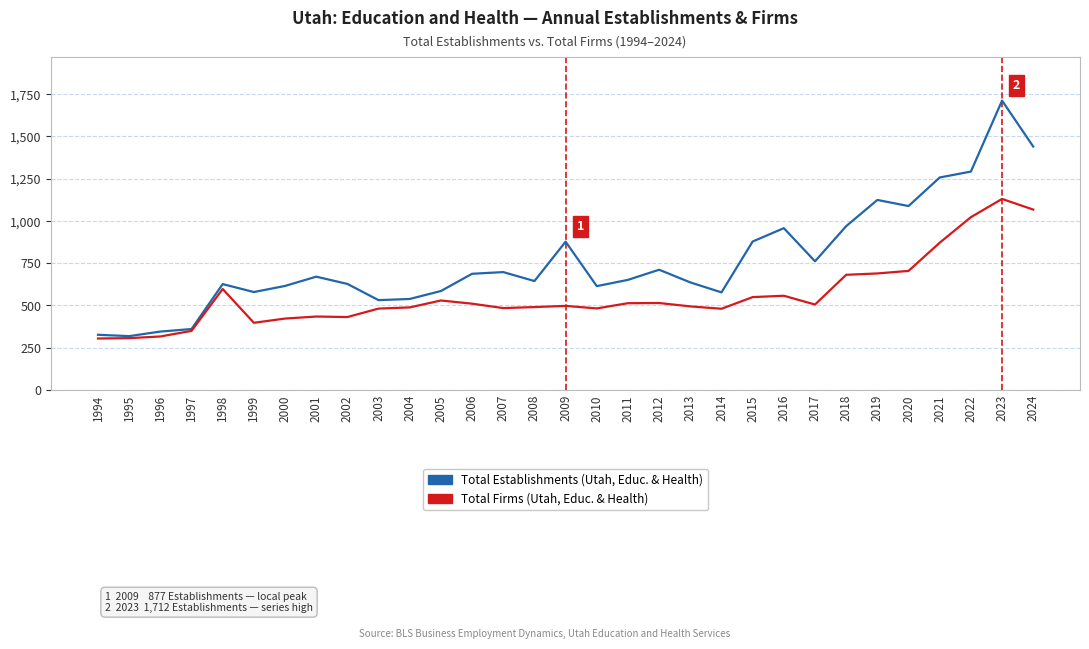

At which category is the sum across all series the highest?

2023